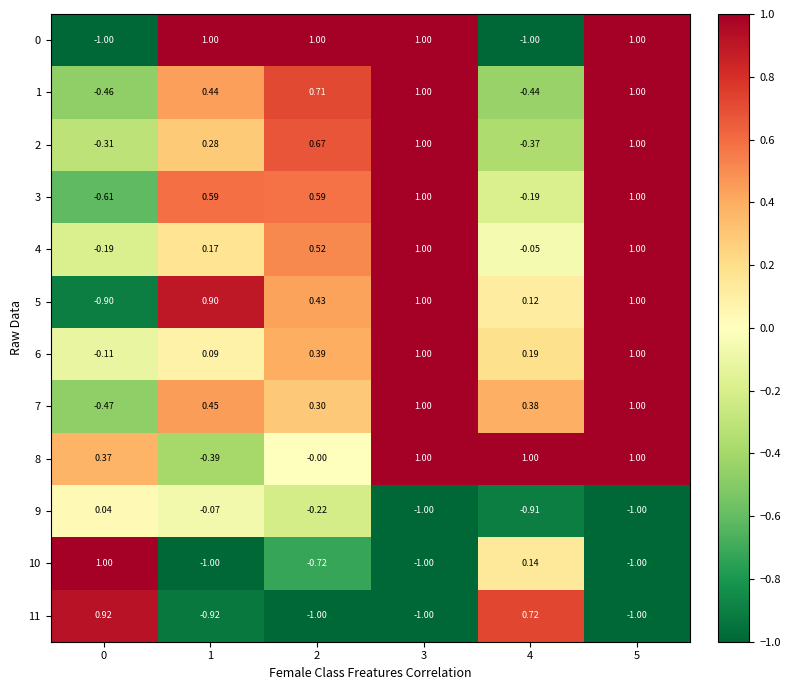

Is the value of 7 at 4 greater than the value of 4 at 0?

Yes